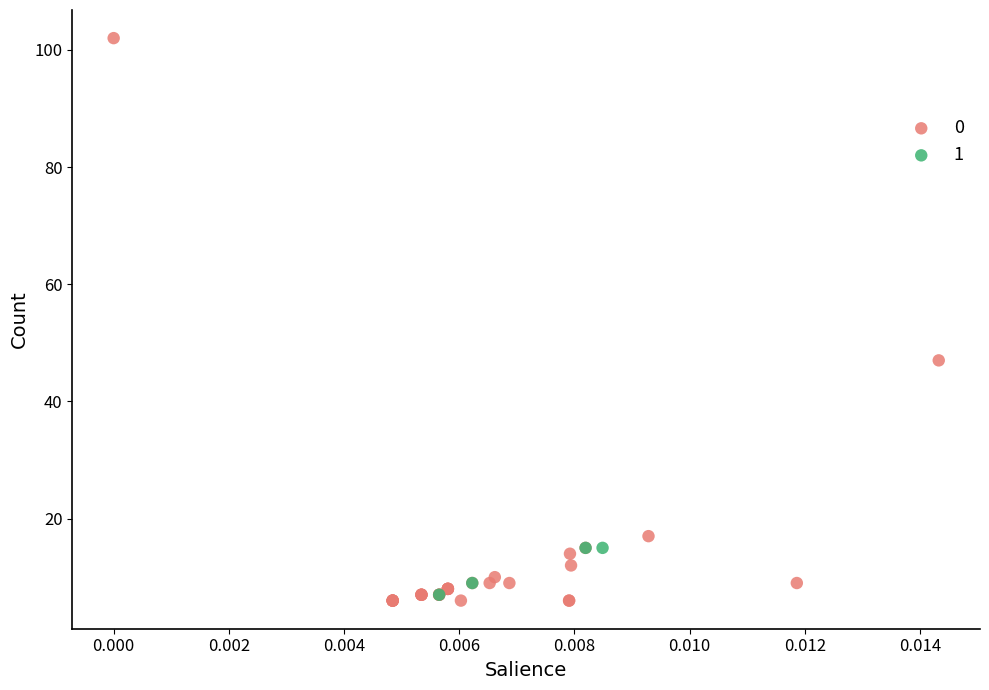

Which series reaches the maximum Y coordinate?

0